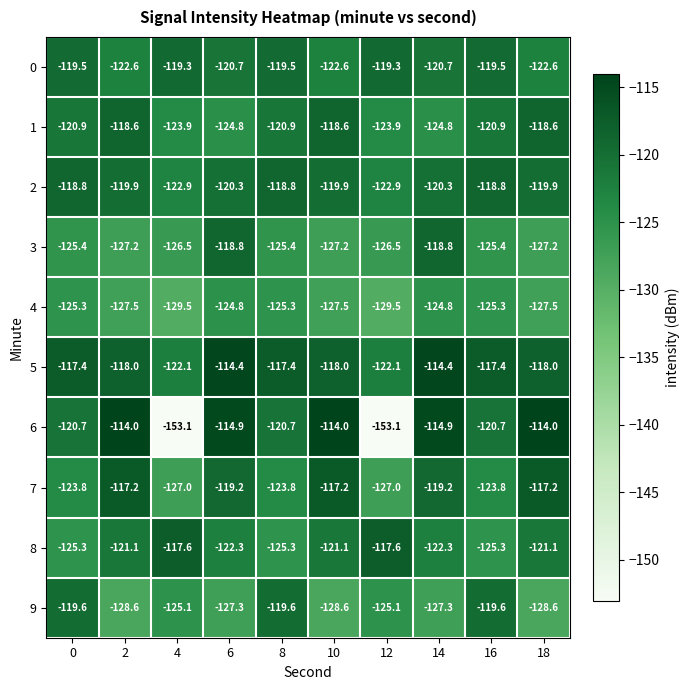

What is the total value across all series at 8?

-1216.7